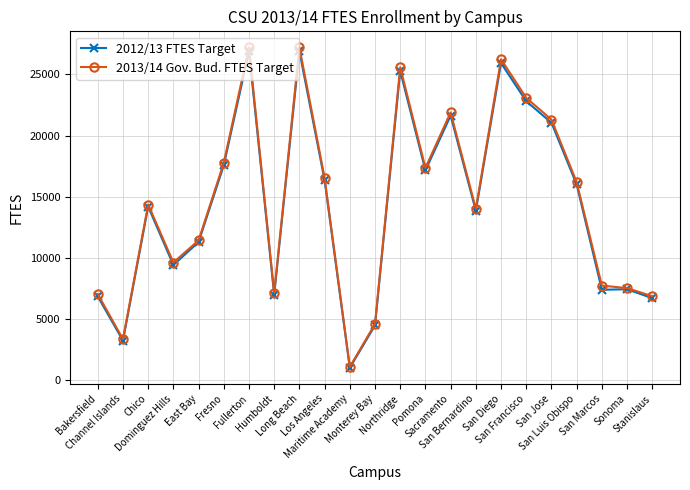

Which series has the largest range (max minus min)?

2013/14 Gov. Bud. FTES Target